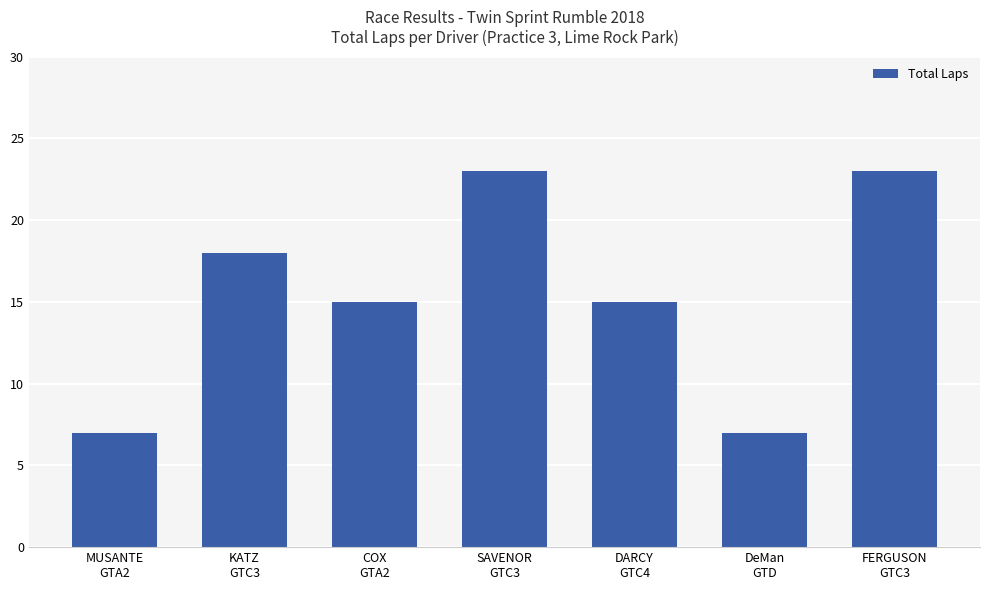

What is the difference between the maximum and minimum values?

16